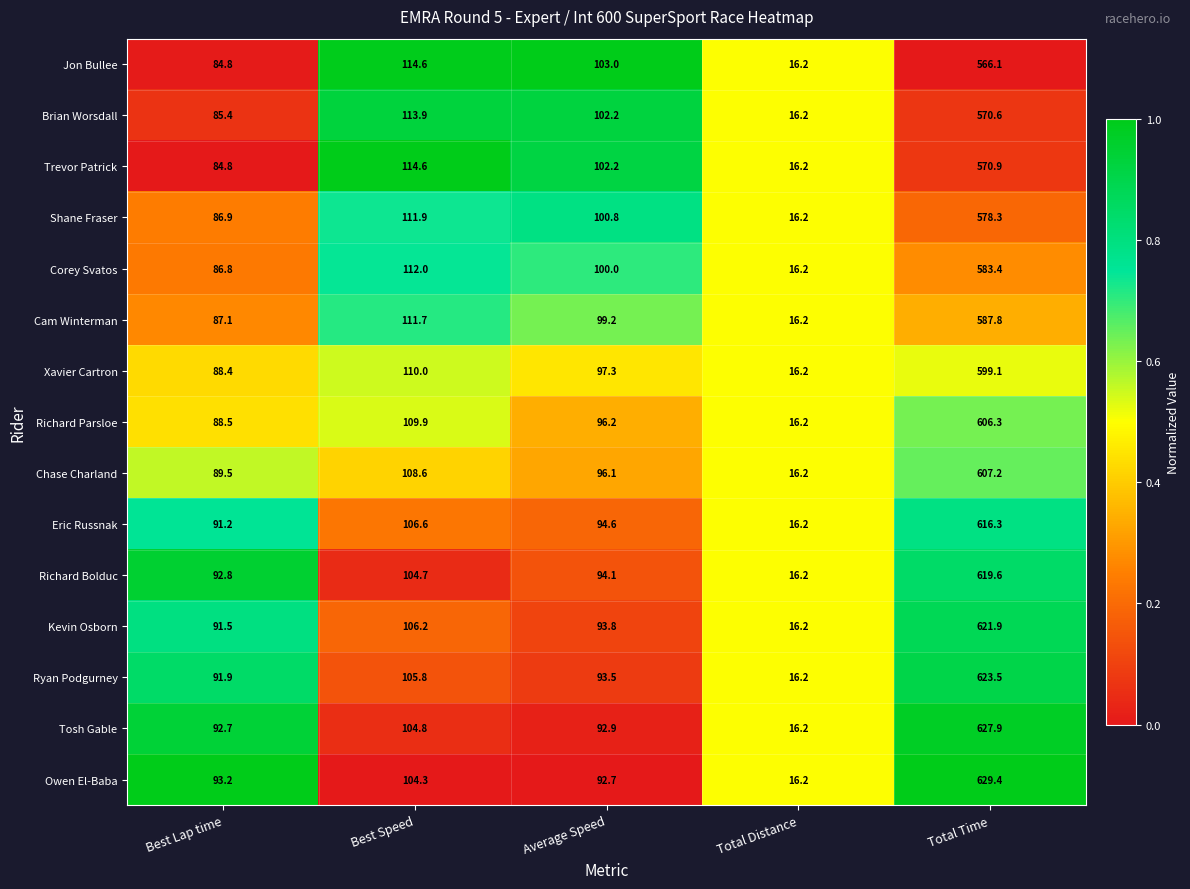

At which category is the sum across all series the highest?

Total Time